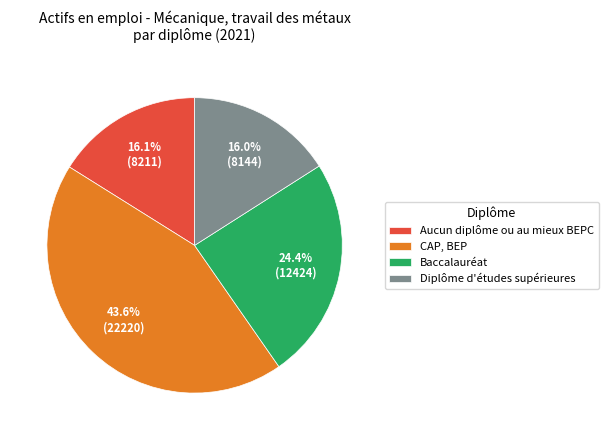

What percentage do Baccalauréat and CAP, BEP together represent?

67.9%